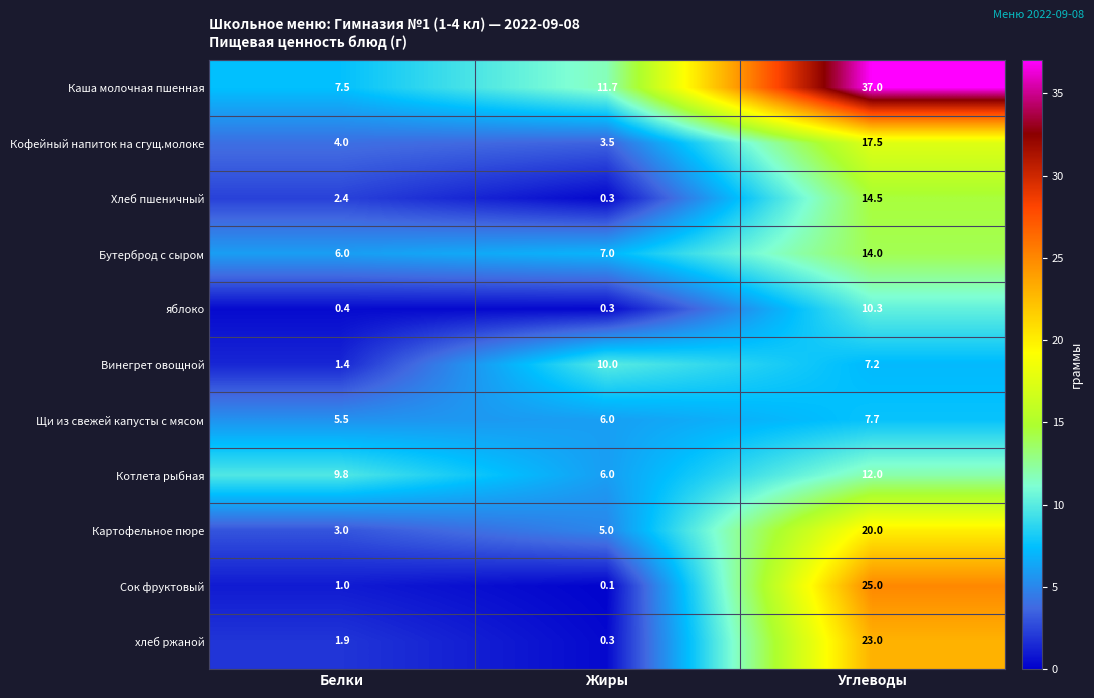

Which series has the largest total across all categories?

Каша молочная пшенная